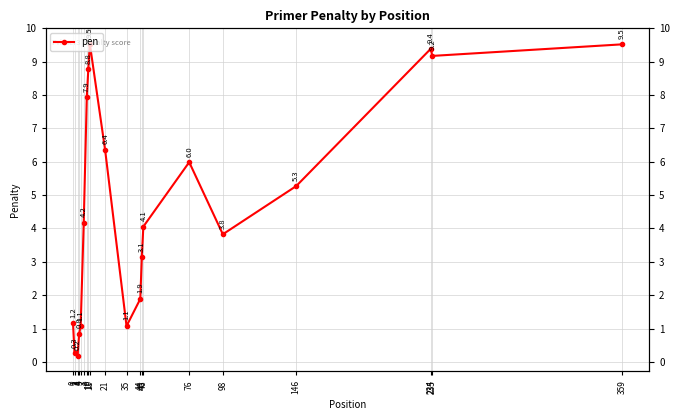

Rank the categories by value from highest to lowest.

11, 359, 234, 235, 10, 9, 21, 76, 146, 7, 46, 98, 45, 44, 0, 35, 5, 4, 1, 3